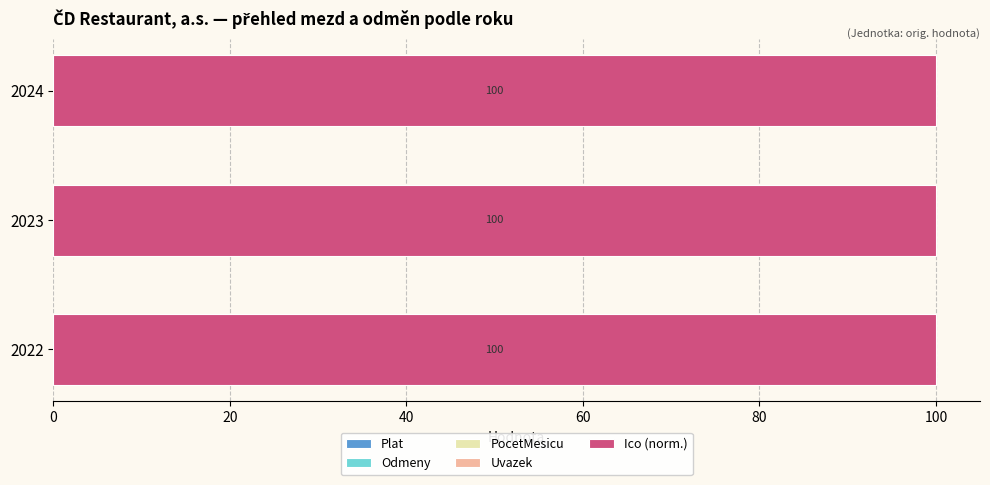

What are all the series names shown in the legend?

Plat, Odmeny, PocetMesicu, Uvazek, Ico_norm